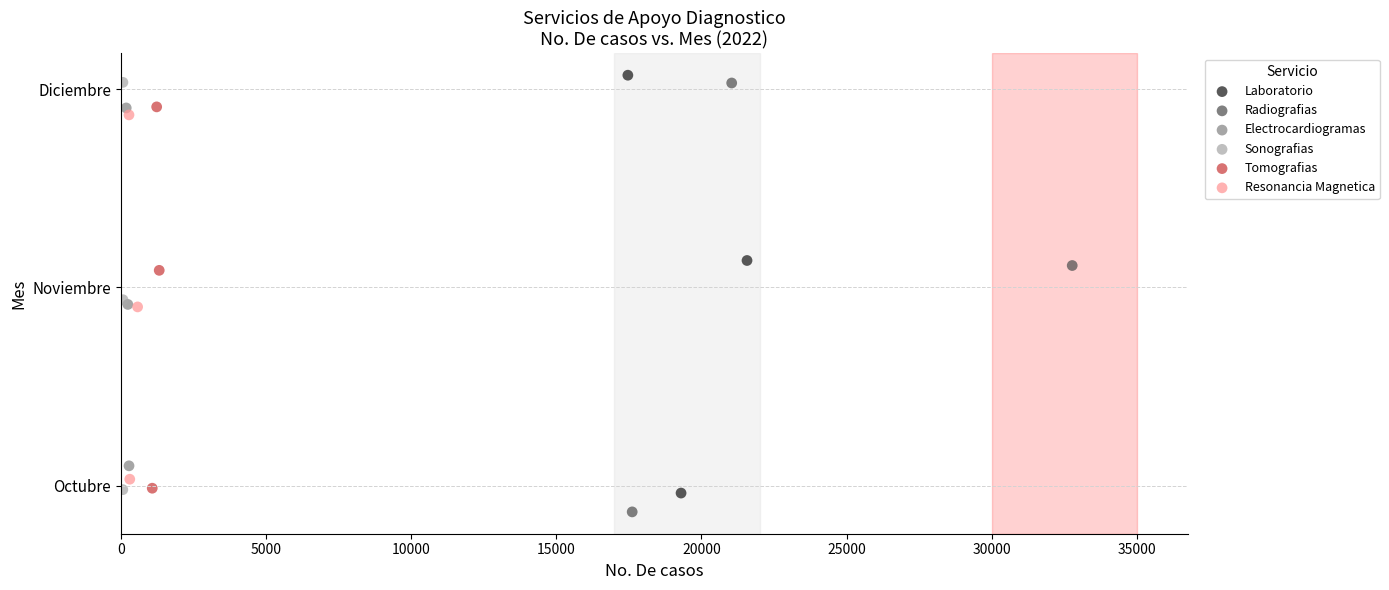

Which series reaches the maximum Y coordinate?

Laboratorio